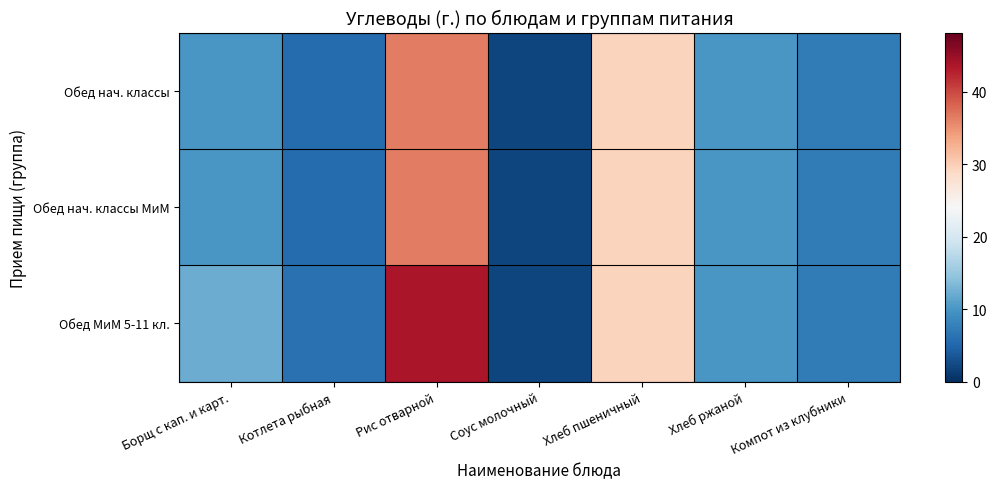

Between Борщ с кап. и карт. and Соус молочный, which series saw the biggest shift?

Обед МиМ 5-11 кл.